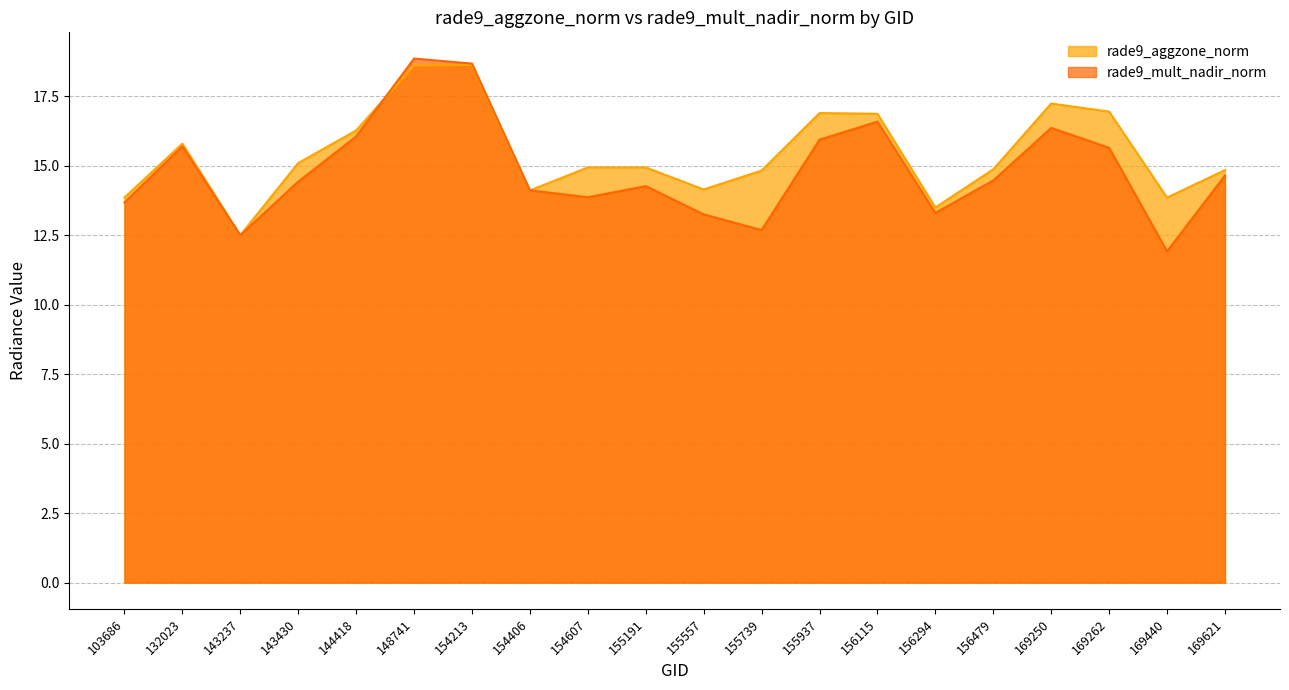

Reading left to right, extract all data points from this chart.

rade9_aggzone_norm: 13.9	15.8	12.5	15.1	16.3	18.6	18.6	14.1	14.9	14.9	14.1	14.8	16.9	16.9	13.5	14.9	17.2	16.9	13.9	14.8
rade9_mult_nadir_norm: 13.7	15.7	12.5	14.4	16.1	18.9	18.7	14.1	13.9	14.3	13.3	12.7	15.9	16.6	13.3	14.5	16.4	15.6	11.9	14.6